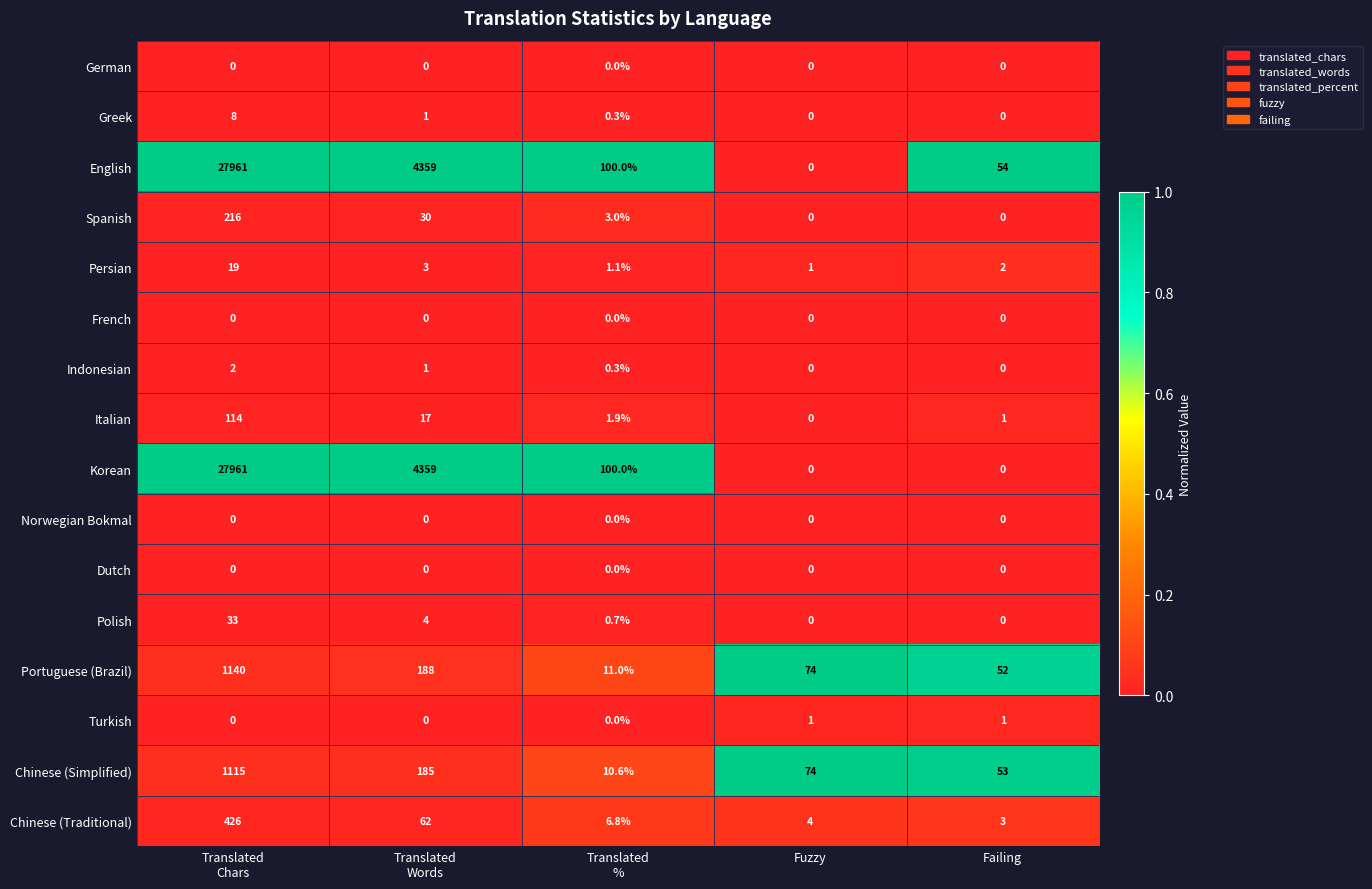

Between Fuzzy and Failing, which series saw the biggest shift?

English